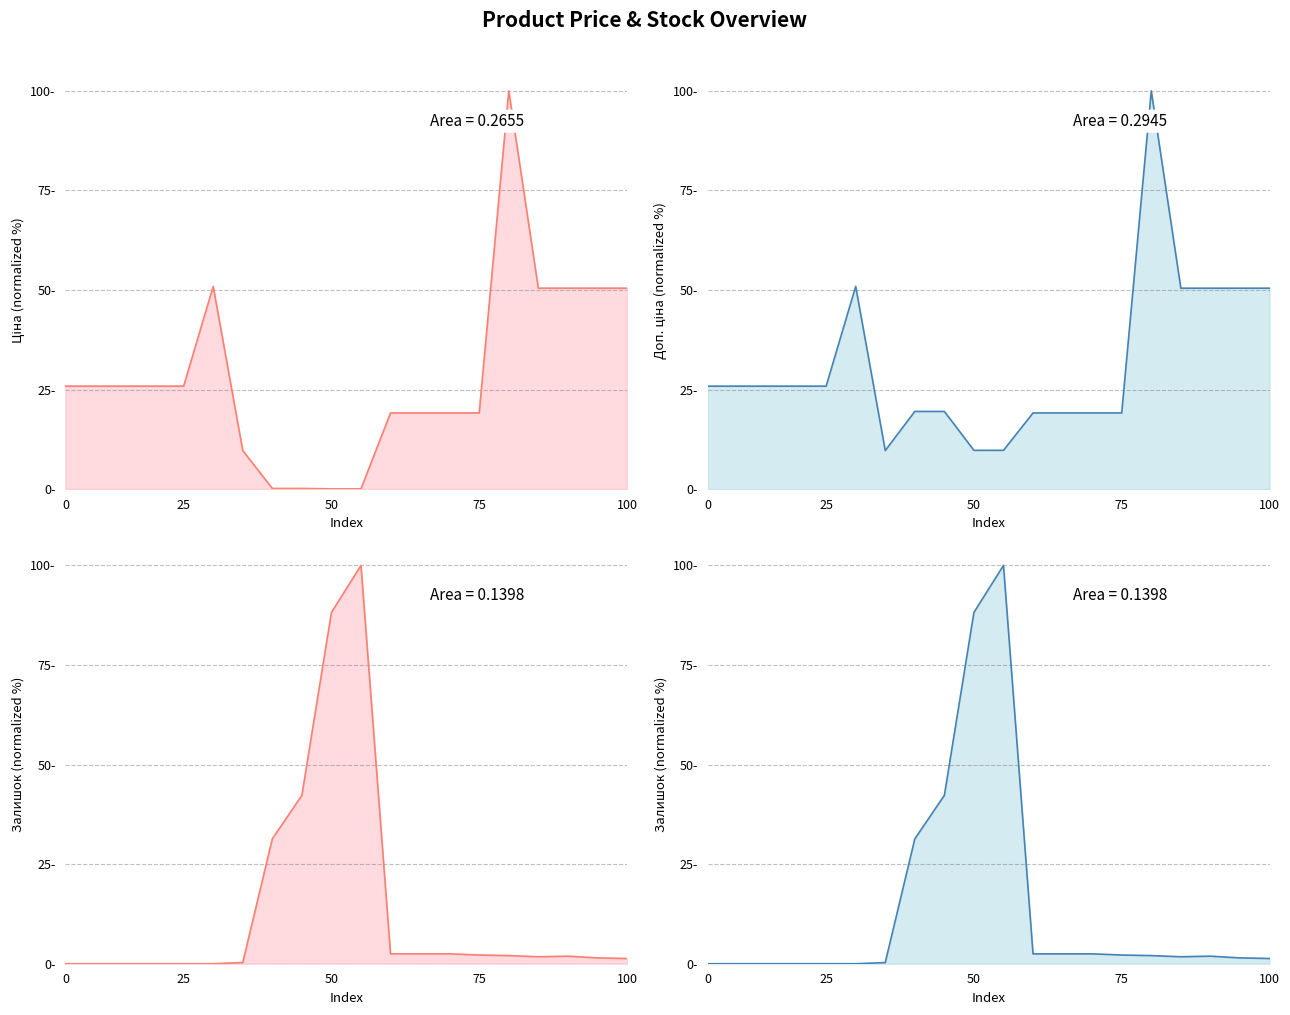

Does the chart display data point markers on the line(s)?

No